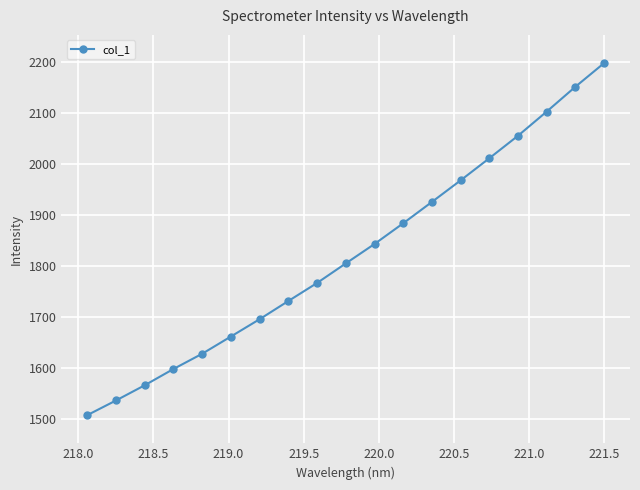

What is the minimum value shown in the chart?

1508.5